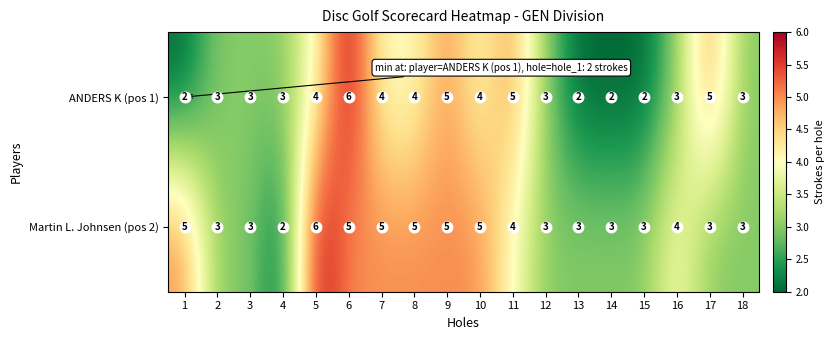

What value does the ANDERS K (pos 1) series have at 8?

4